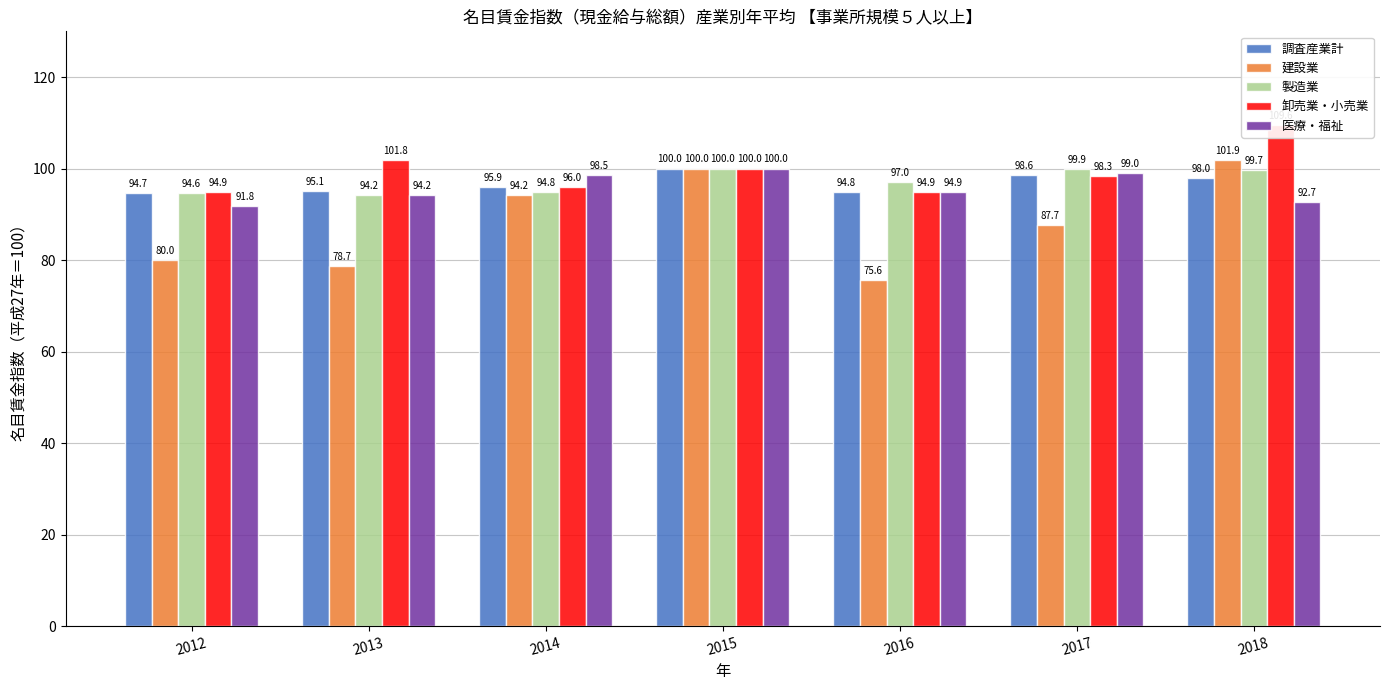

At which label does 調査産業計 reach its minimum?

2012